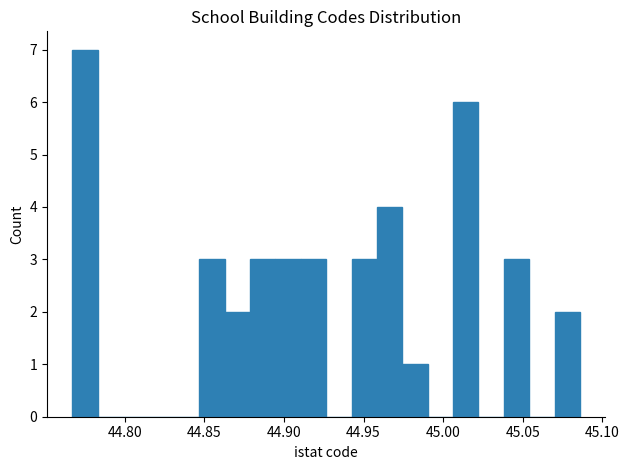

Around what value on the x-axis is the tallest bar? Give the approximate position of its centre, as read against the axis.

44.775